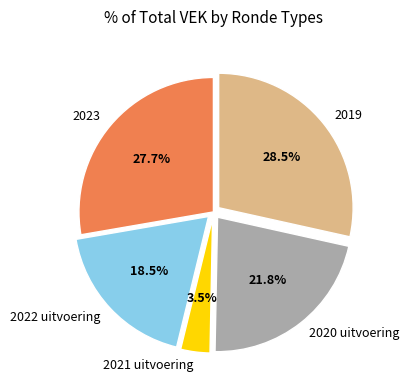

Between 2020 uitvoering and 2021 uitvoering, which is larger?

2020 uitvoering